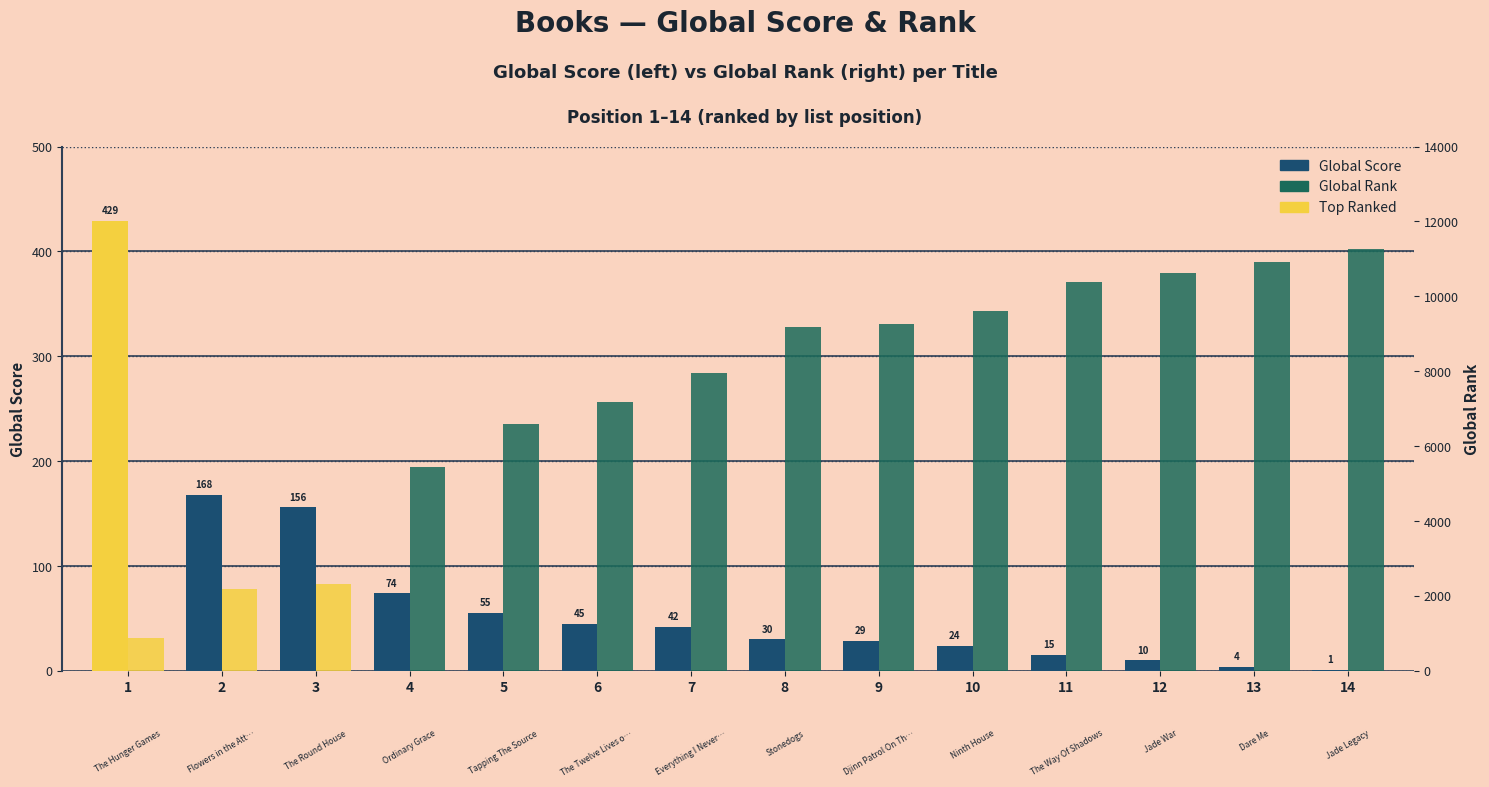

Are the bars horizontal?

No